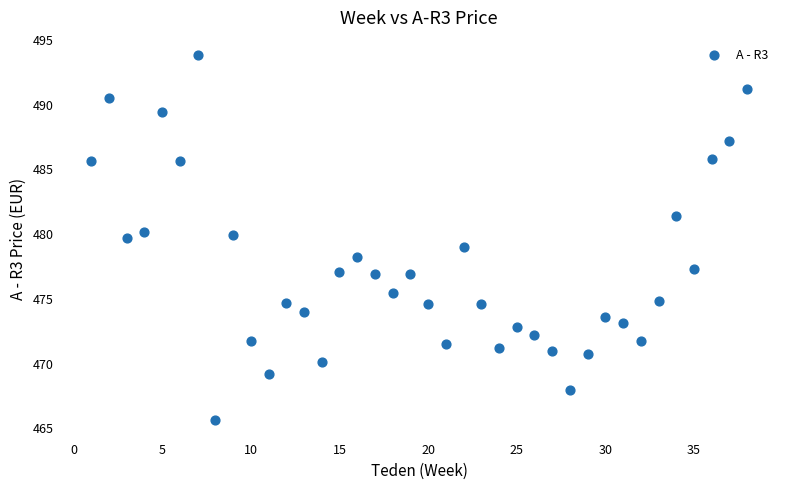

What is the range of X values (max minus min)?

37.0